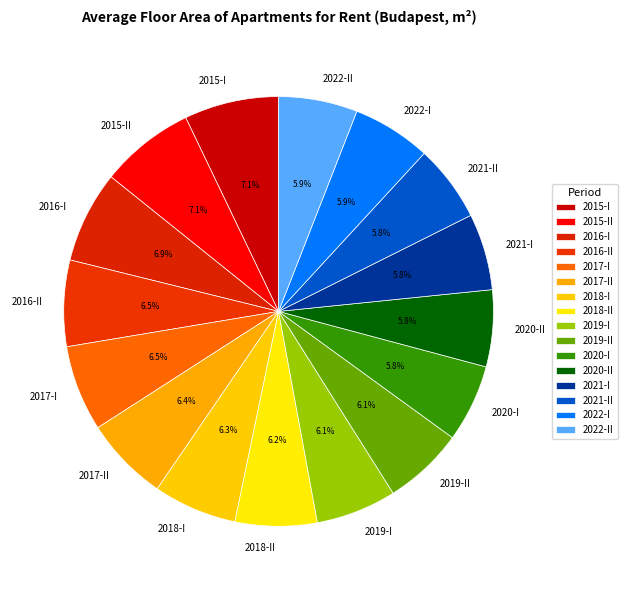

Is it true that 2022-I is 6% of the pie?

True